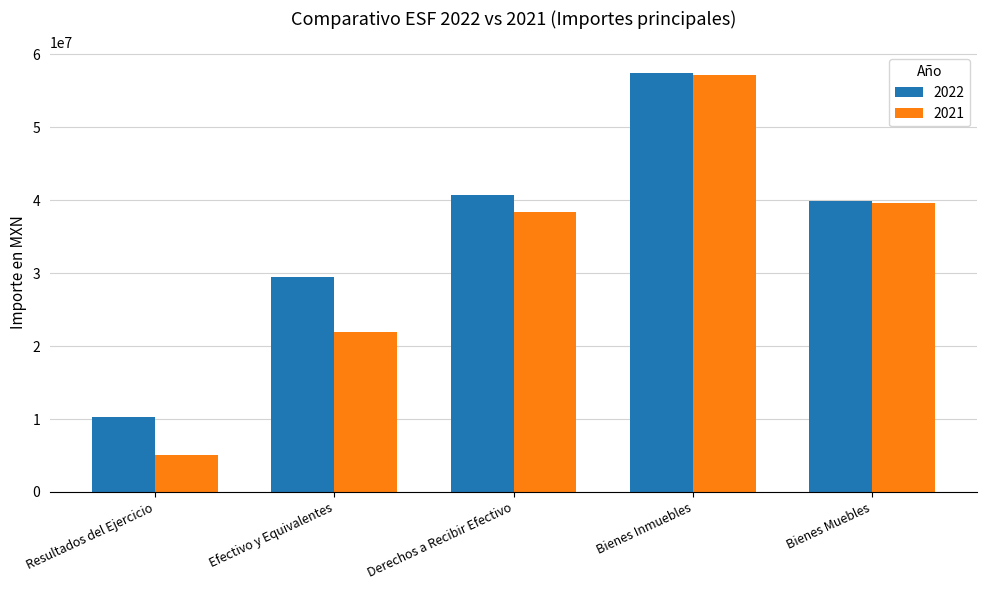

What is the spread (max minus min) of values at Bienes Muebles?

235840.7